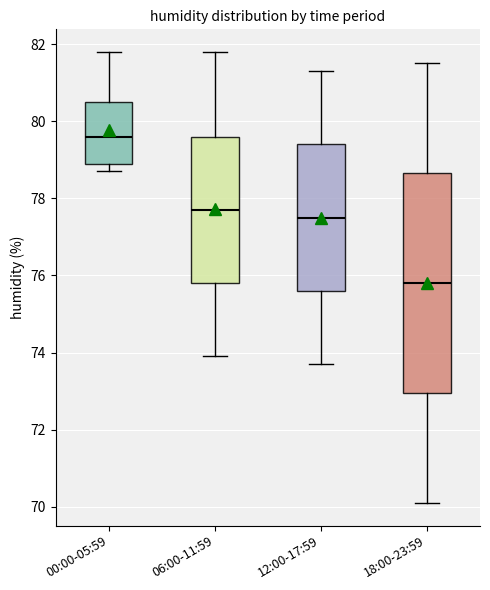

Where does the lower whisker of the box for 18:00-23:59 end on the y-axis? The values are not printed on the chart, so give them approximately, as read against the axis.

70.2